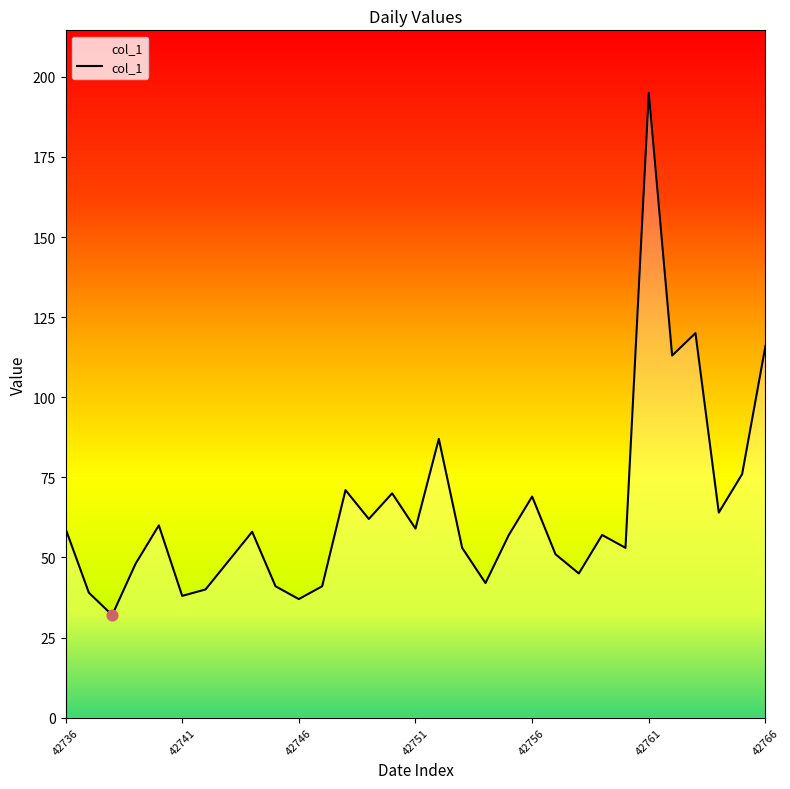

What is the difference between the maximum and minimum values?

163